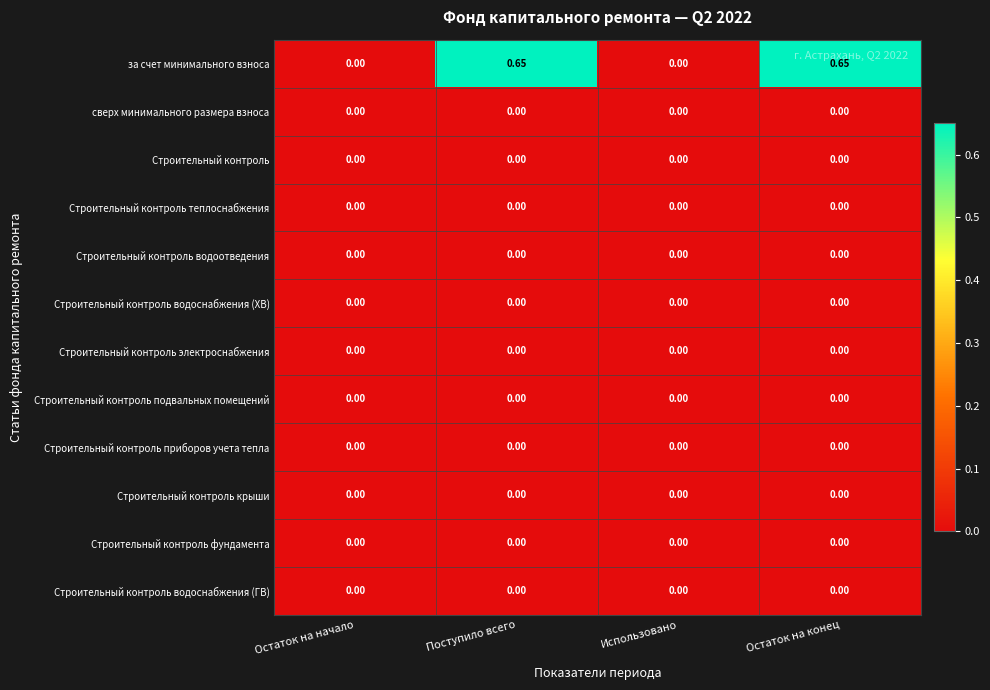

How many distinct data groups are displayed?

12